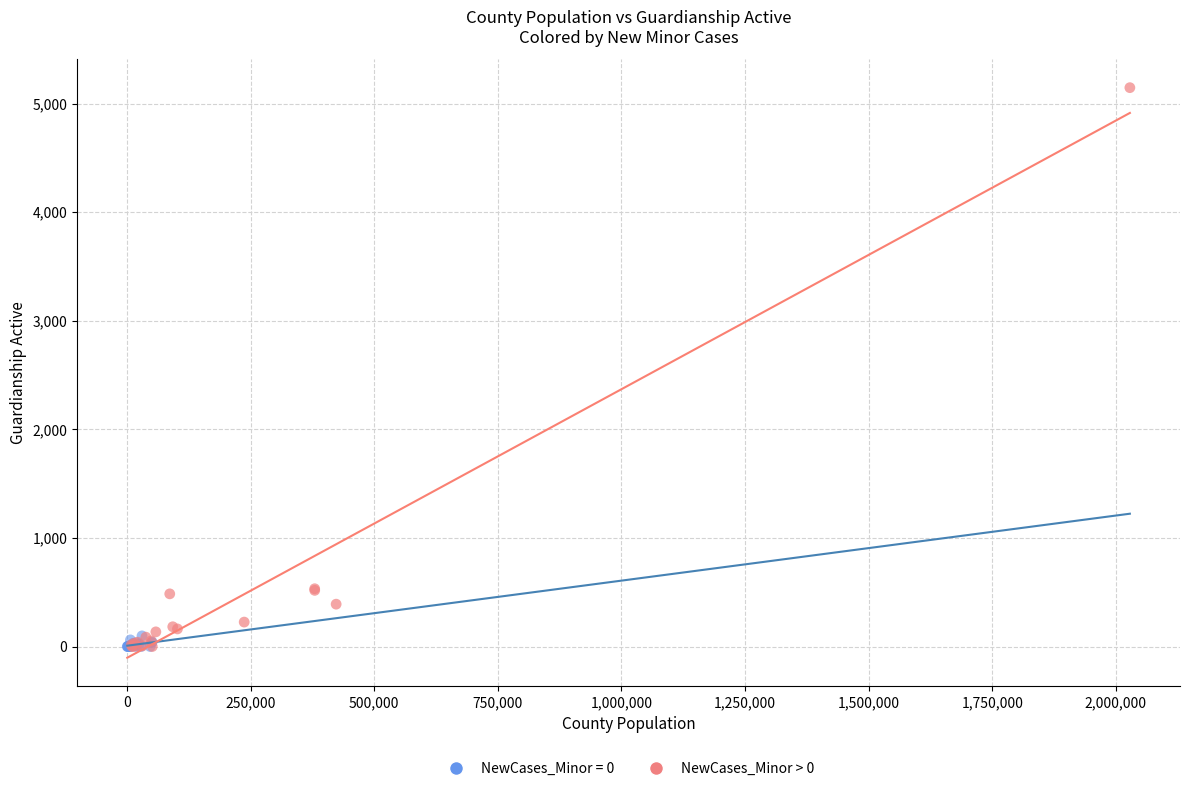

Which series contains the highest Y value?

NewCases_Minor > 0